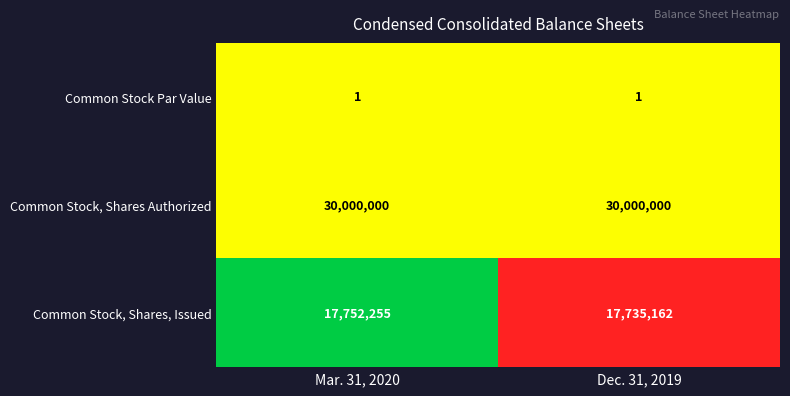

How many data points does each series have?

2